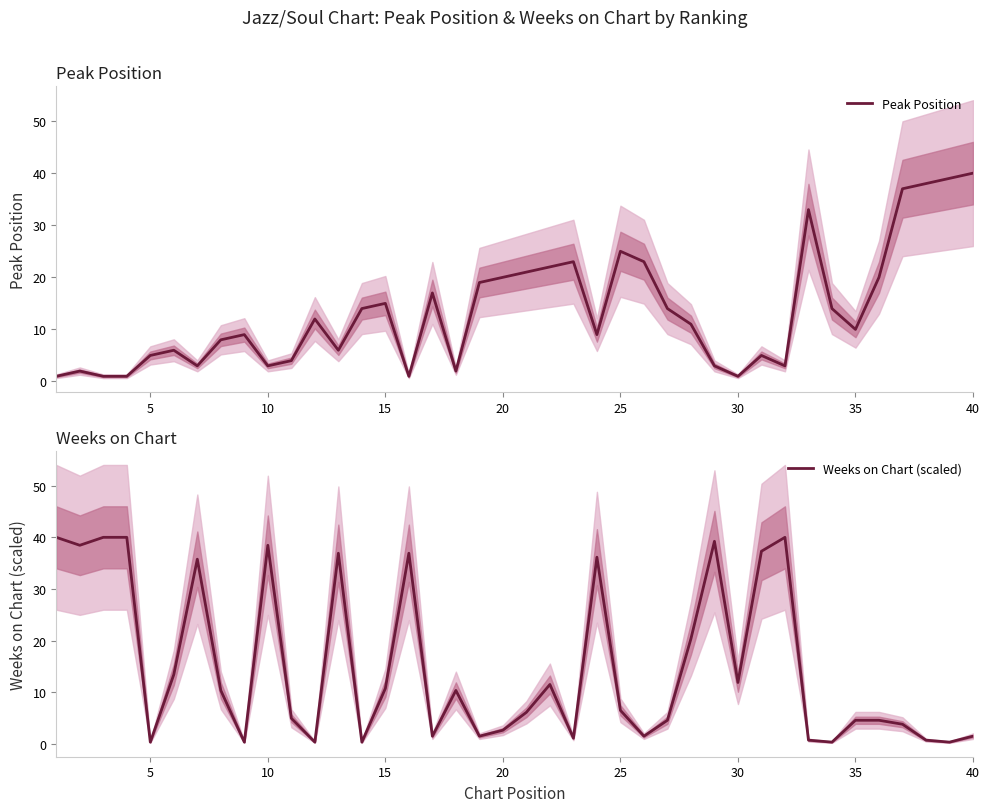

How many data points in Peak Position are less than 11?

20